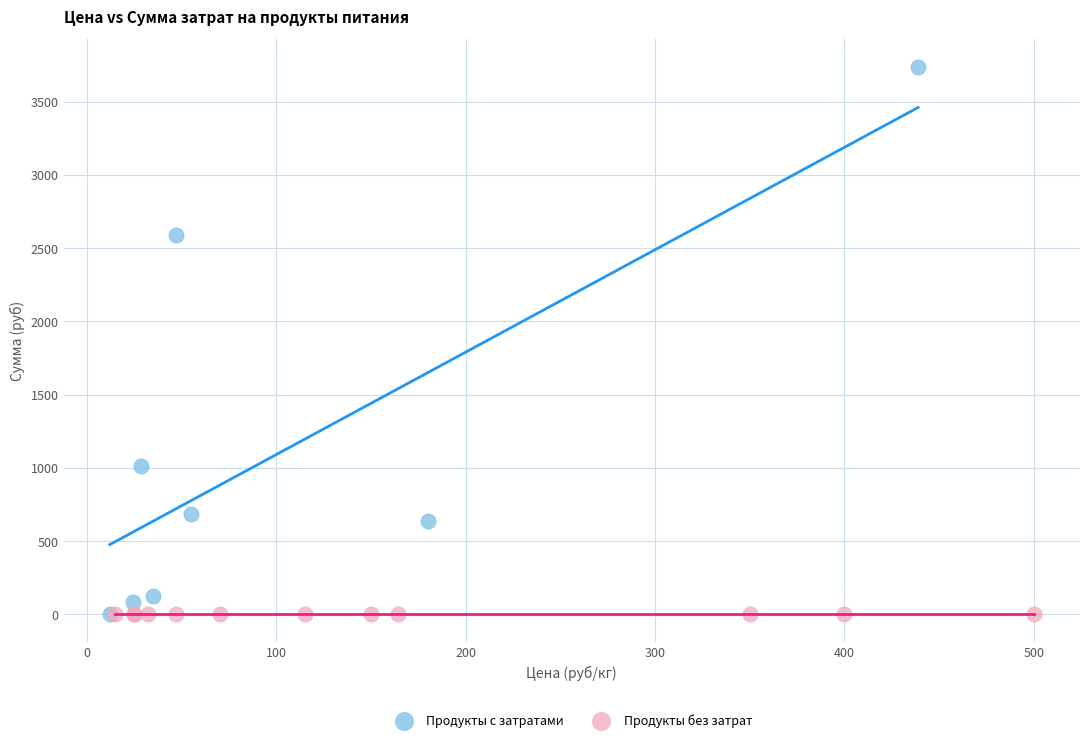

Which series reaches the maximum Y coordinate?

Продукты с затратами